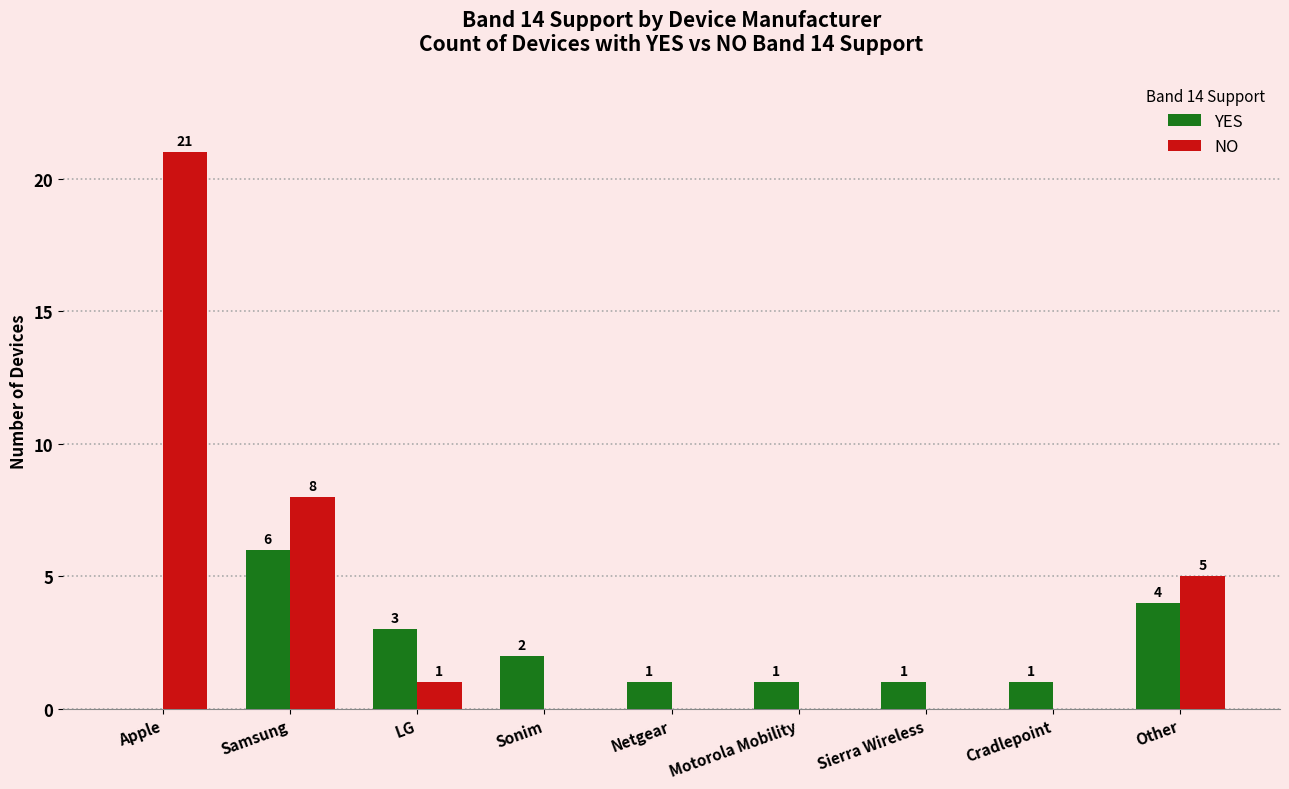

What is the total value across all series at Netgear?

1